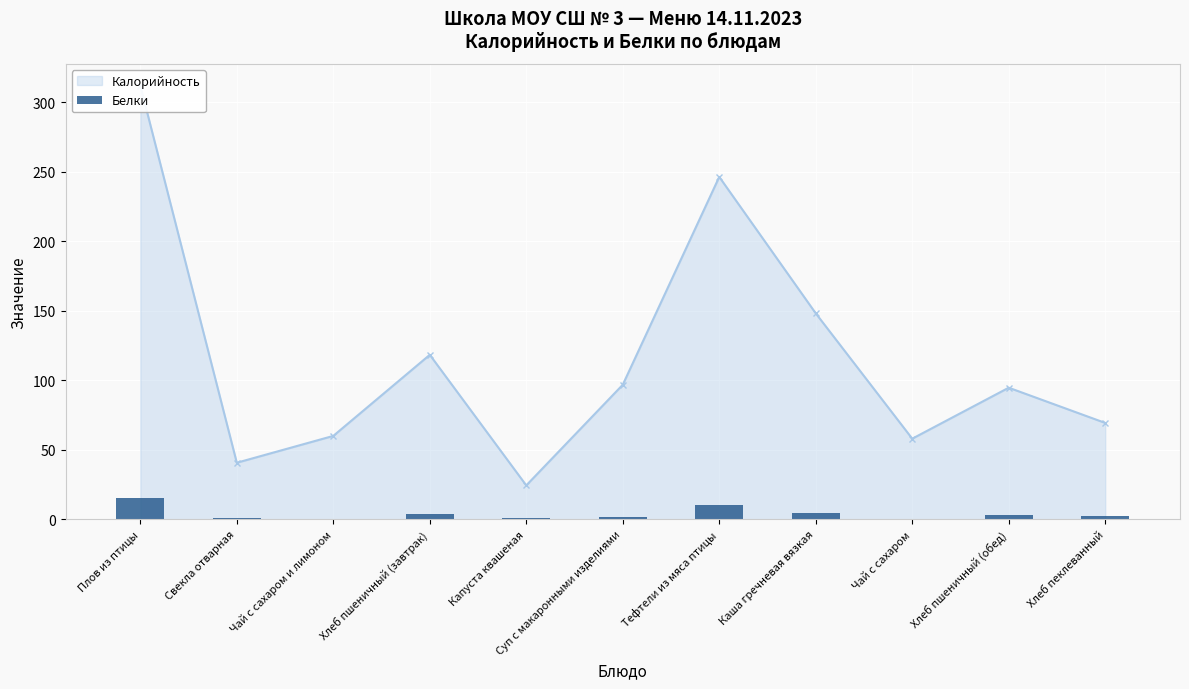

How many data points are above 2?

6